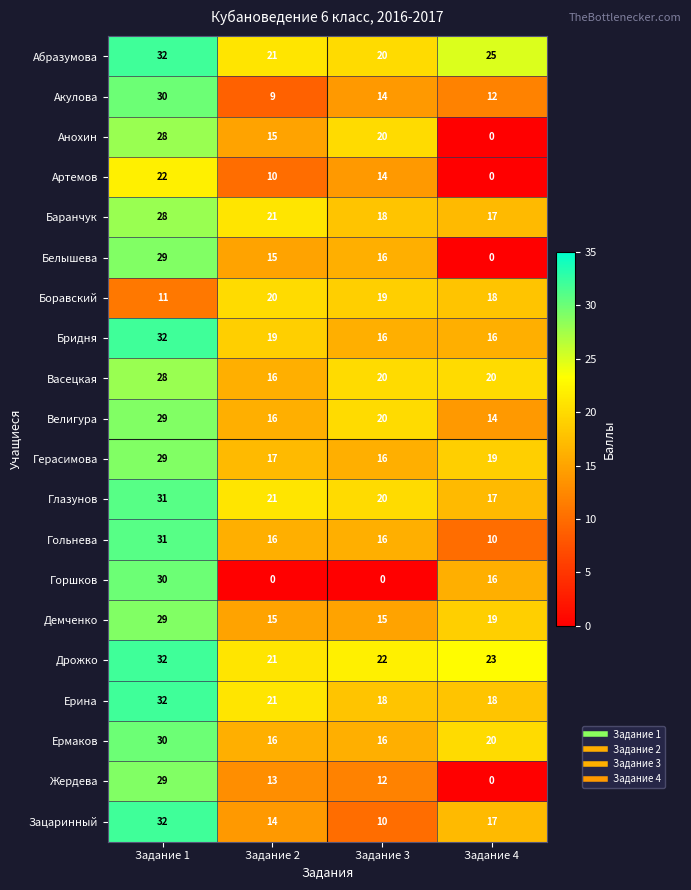

Is it true that Ерина equals 18 at Задание 3?

True